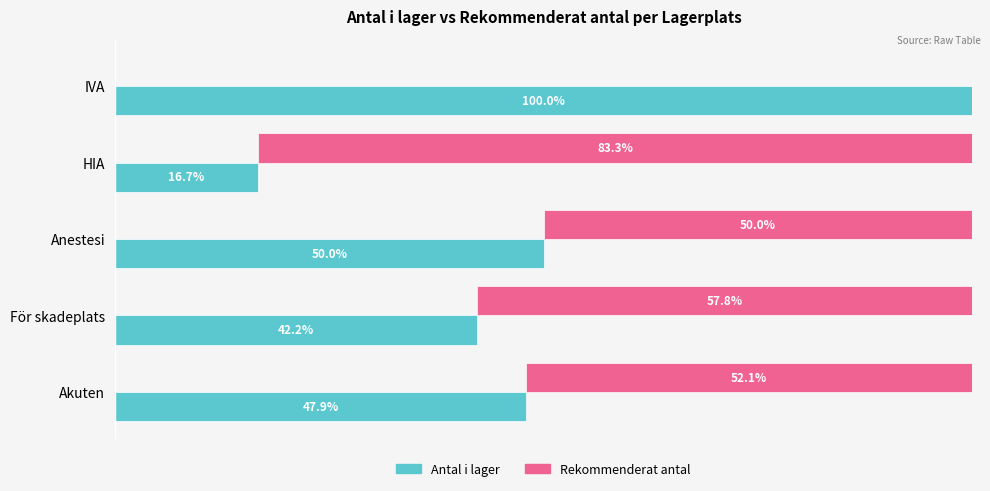

Does the chart contain any negative values?

No